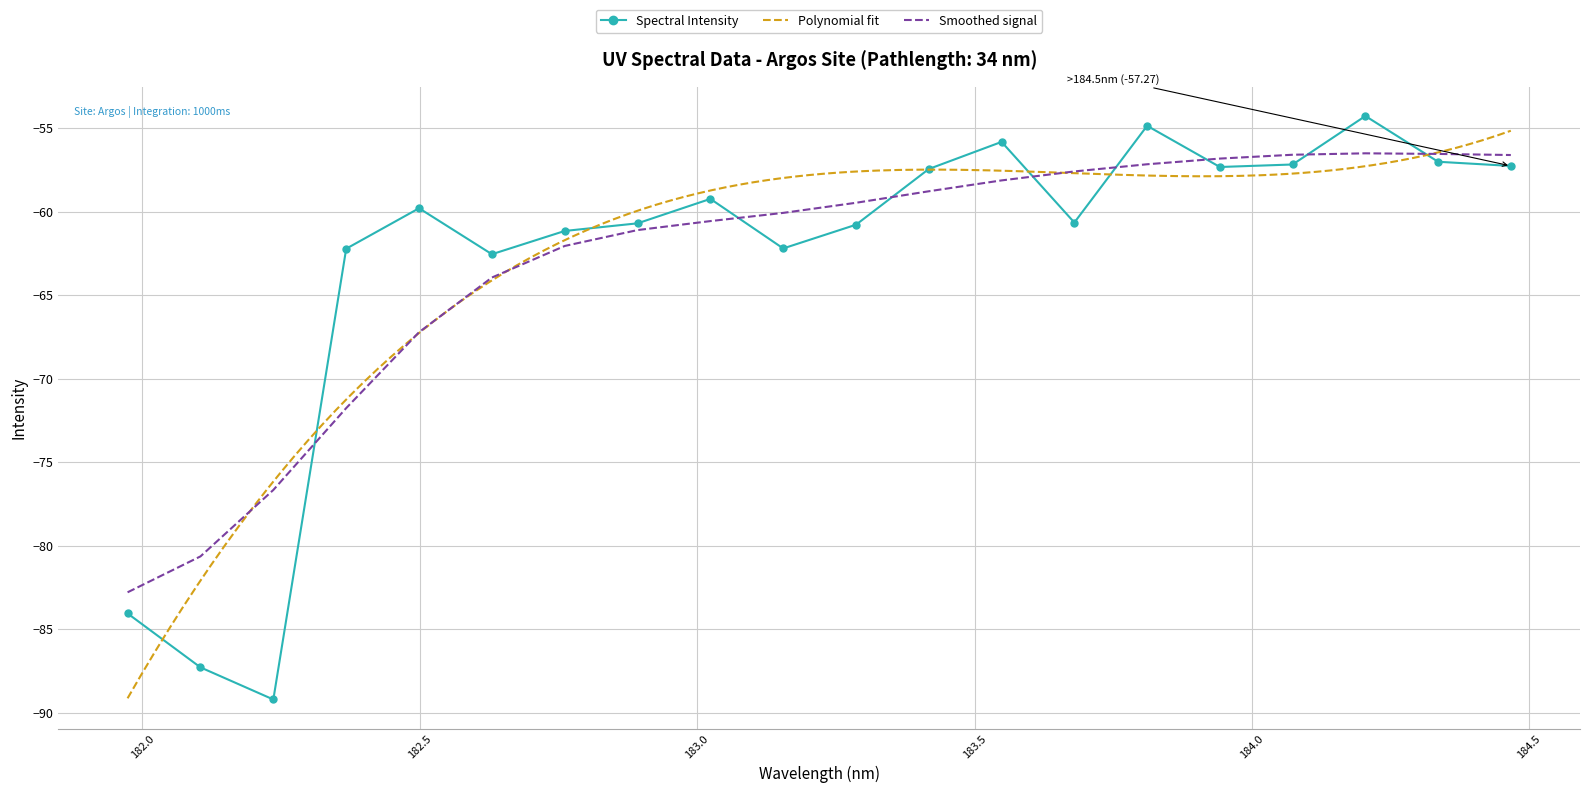

What is the maximum value for Smoothed signal?

-56.5